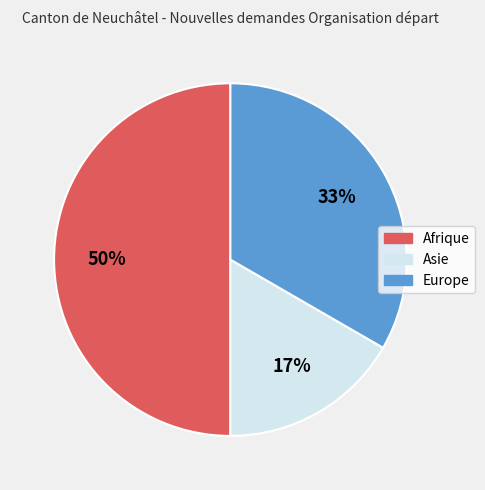

The Afrique slice represents 38% of the pie. True or false?

False